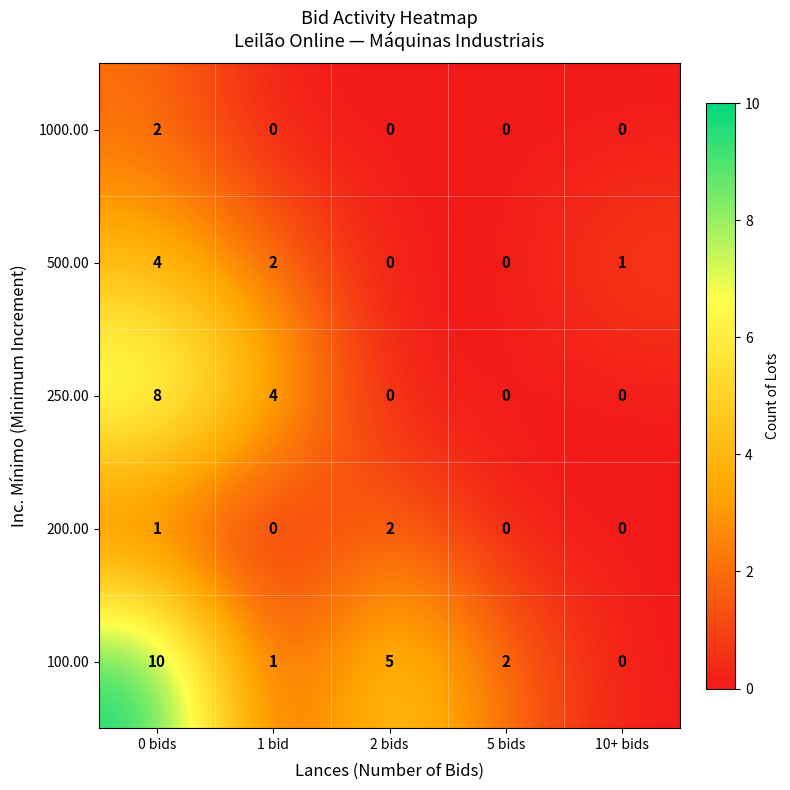

True or false: 500.00 has a value of 2 at 1 bid.

True